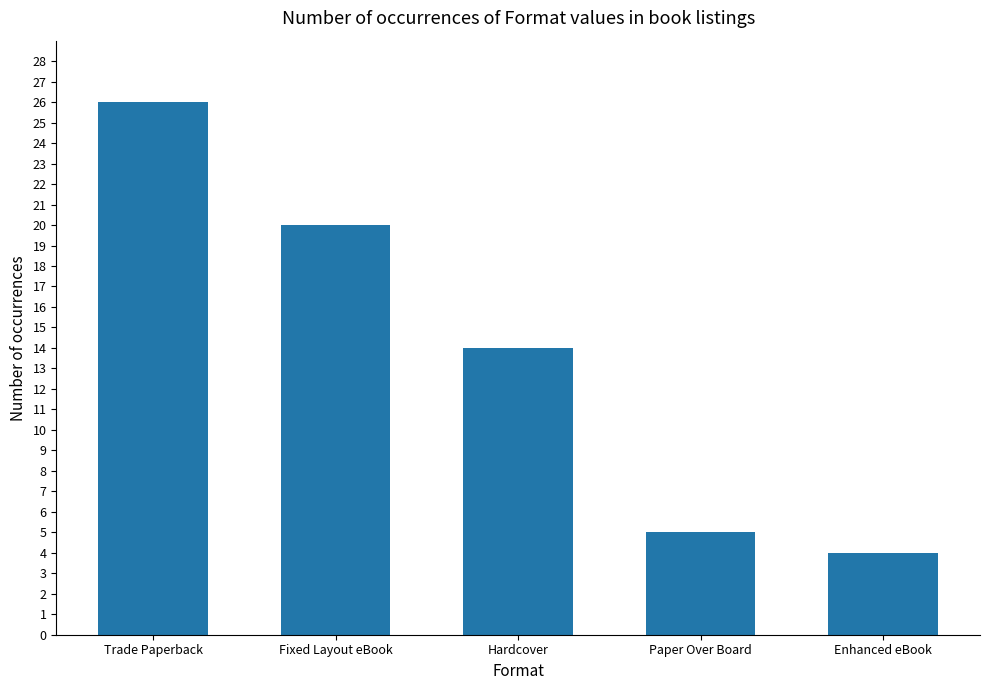

What is the value of the 2nd bar from the left?

20